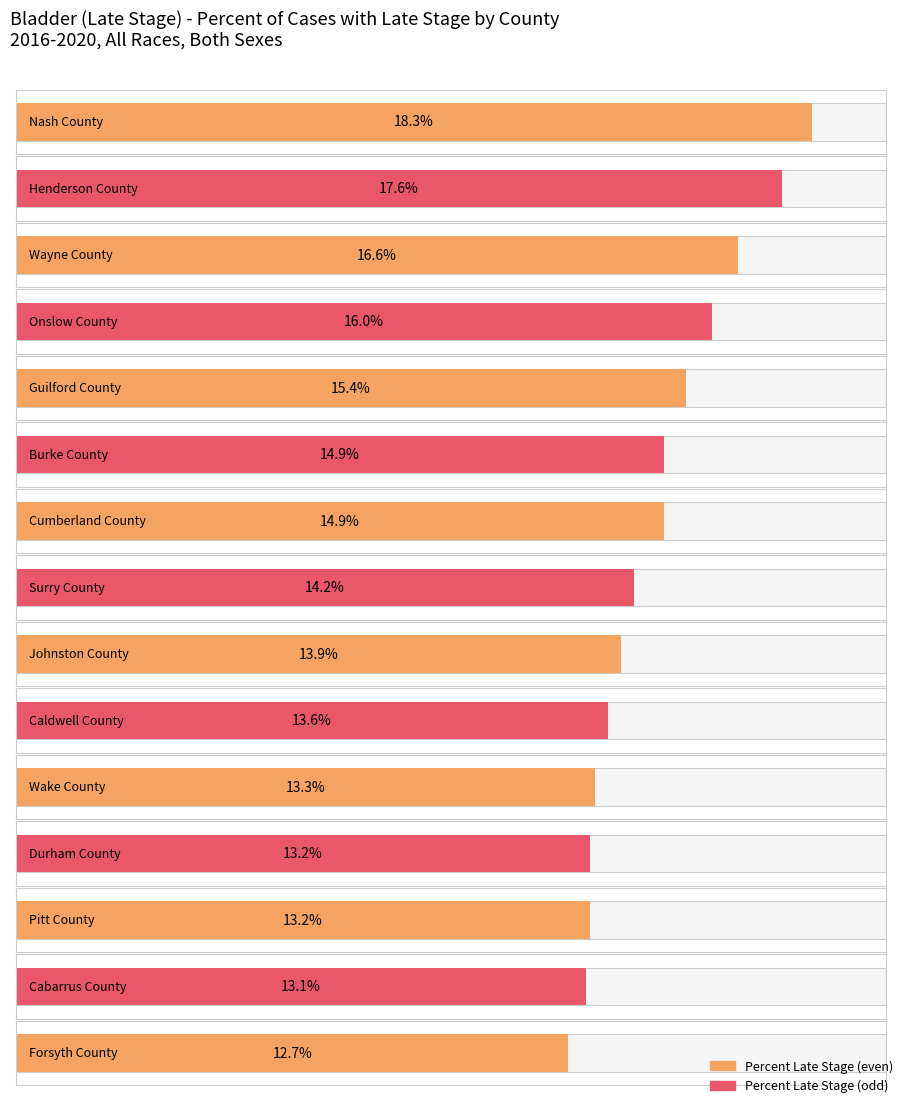

What is the sum of all values?

220.9